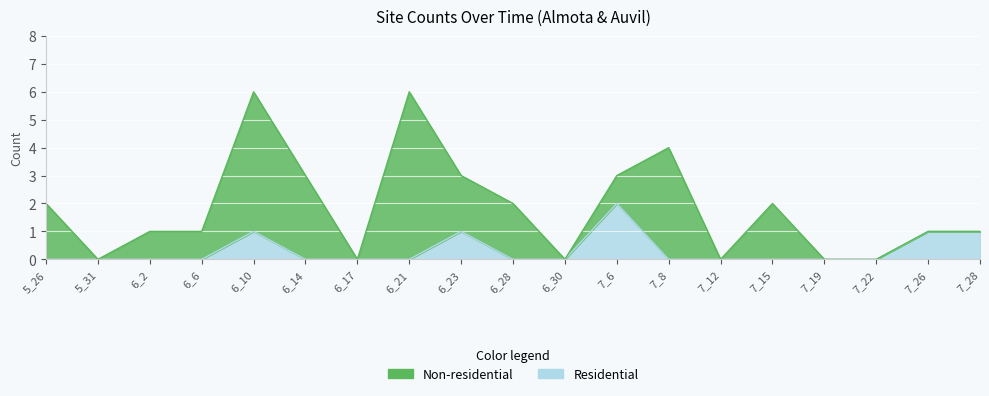

Where is the first local maximum?

6_10